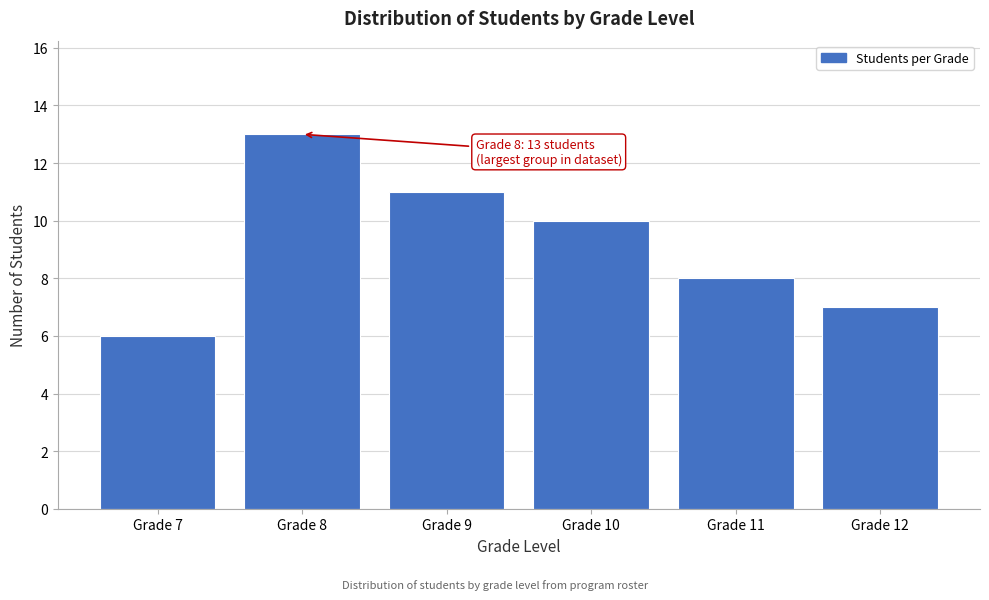

Reading left to right, transcribe all the data shown in this chart.

6	13	11	10	8	7